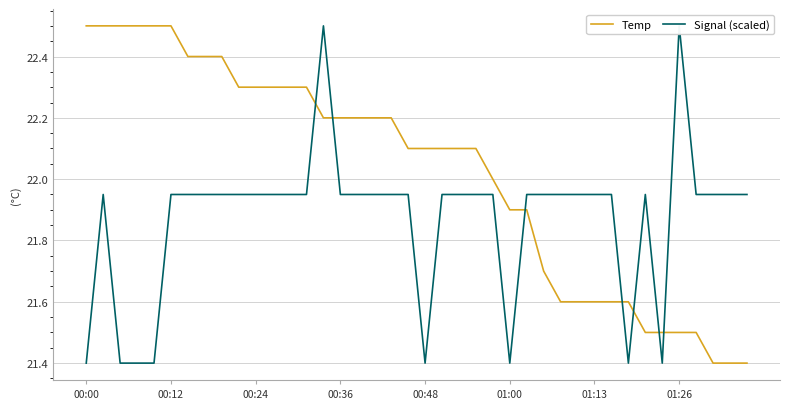

Which has a higher value, 24 or 38?

24